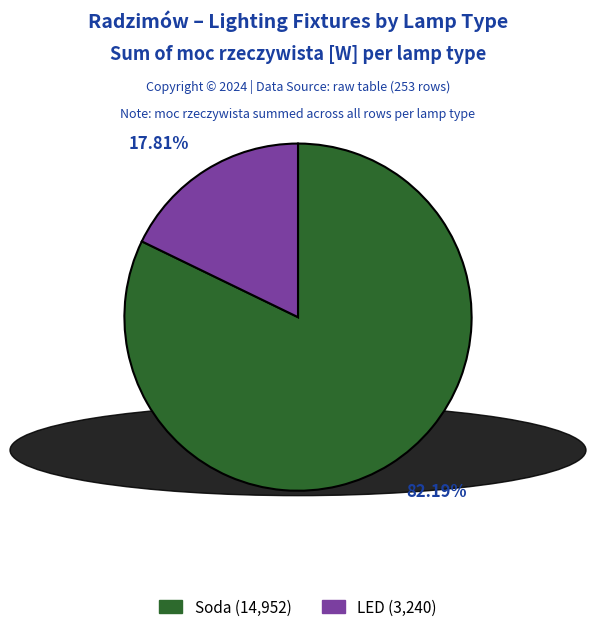

How many slices are in this pie chart?

2